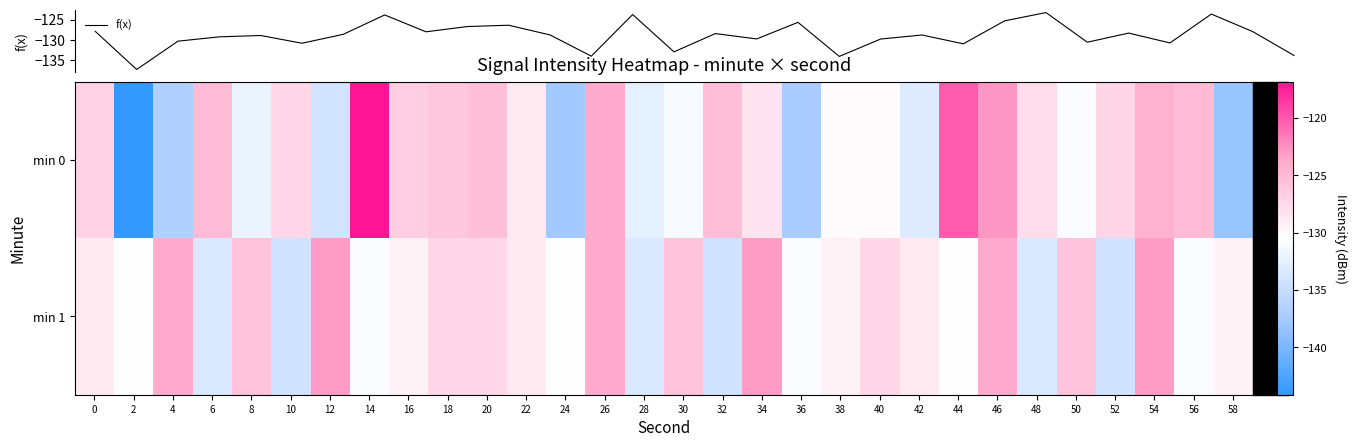

Reading left to right, what are all the values shown in this chart?

f(x): -127.9	-137.3	-130.3	-129.3	-128.9	-130.8	-128.6	-123.9	-128.0	-126.7	-126.4	-128.8	-134.0	-123.8	-133.0	-128.5	-129.8	-125.7	-134.1	-129.8	-128.8	-131.0	-125.3	-123.3	-130.6	-128.3	-130.8	-123.6	-128.0	-133.8
min 0: -127.0	-144.1	-136.9	-125.1	-132.0	-127.4	-134.2	-116.8	-126.6	-126.1	-125.4	-128.7	-137.6	-123.8	-132.5	-131.1	-125.3	-128.3	-137.2	-130.1	-130.2	-133.1	-120.2	-122.8	-127.8	-130.8	-127.2	-124.2	-125.0	-138.2
min 1: -128.8	-130.4	-123.8	-133.4	-125.8	-134.3	-123.1	-130.9	-129.5	-127.4	-127.4	-128.8	-130.4	-123.8	-133.4	-125.8	-134.3	-123.1	-130.9	-129.5	-127.4	-128.8	-130.4	-123.8	-133.4	-125.8	-134.3	-123.1	-130.9	-129.5